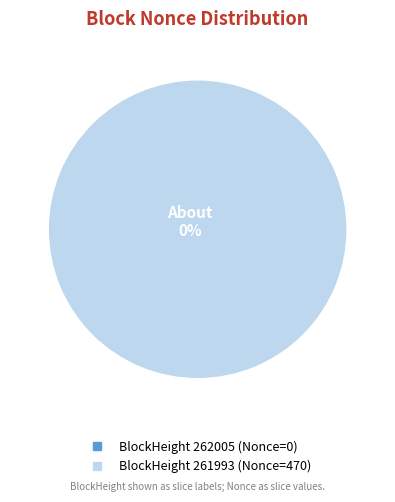

To the nearest percent, what is the average slice percentage?

50%